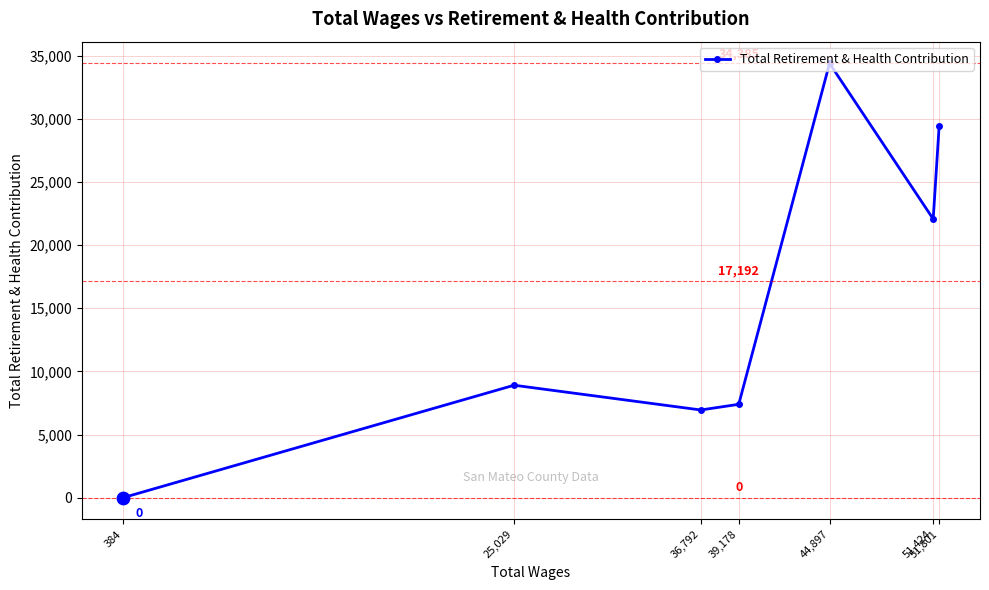

What is the ratio of the value at 36,792 to the value at 39,178?

0.9